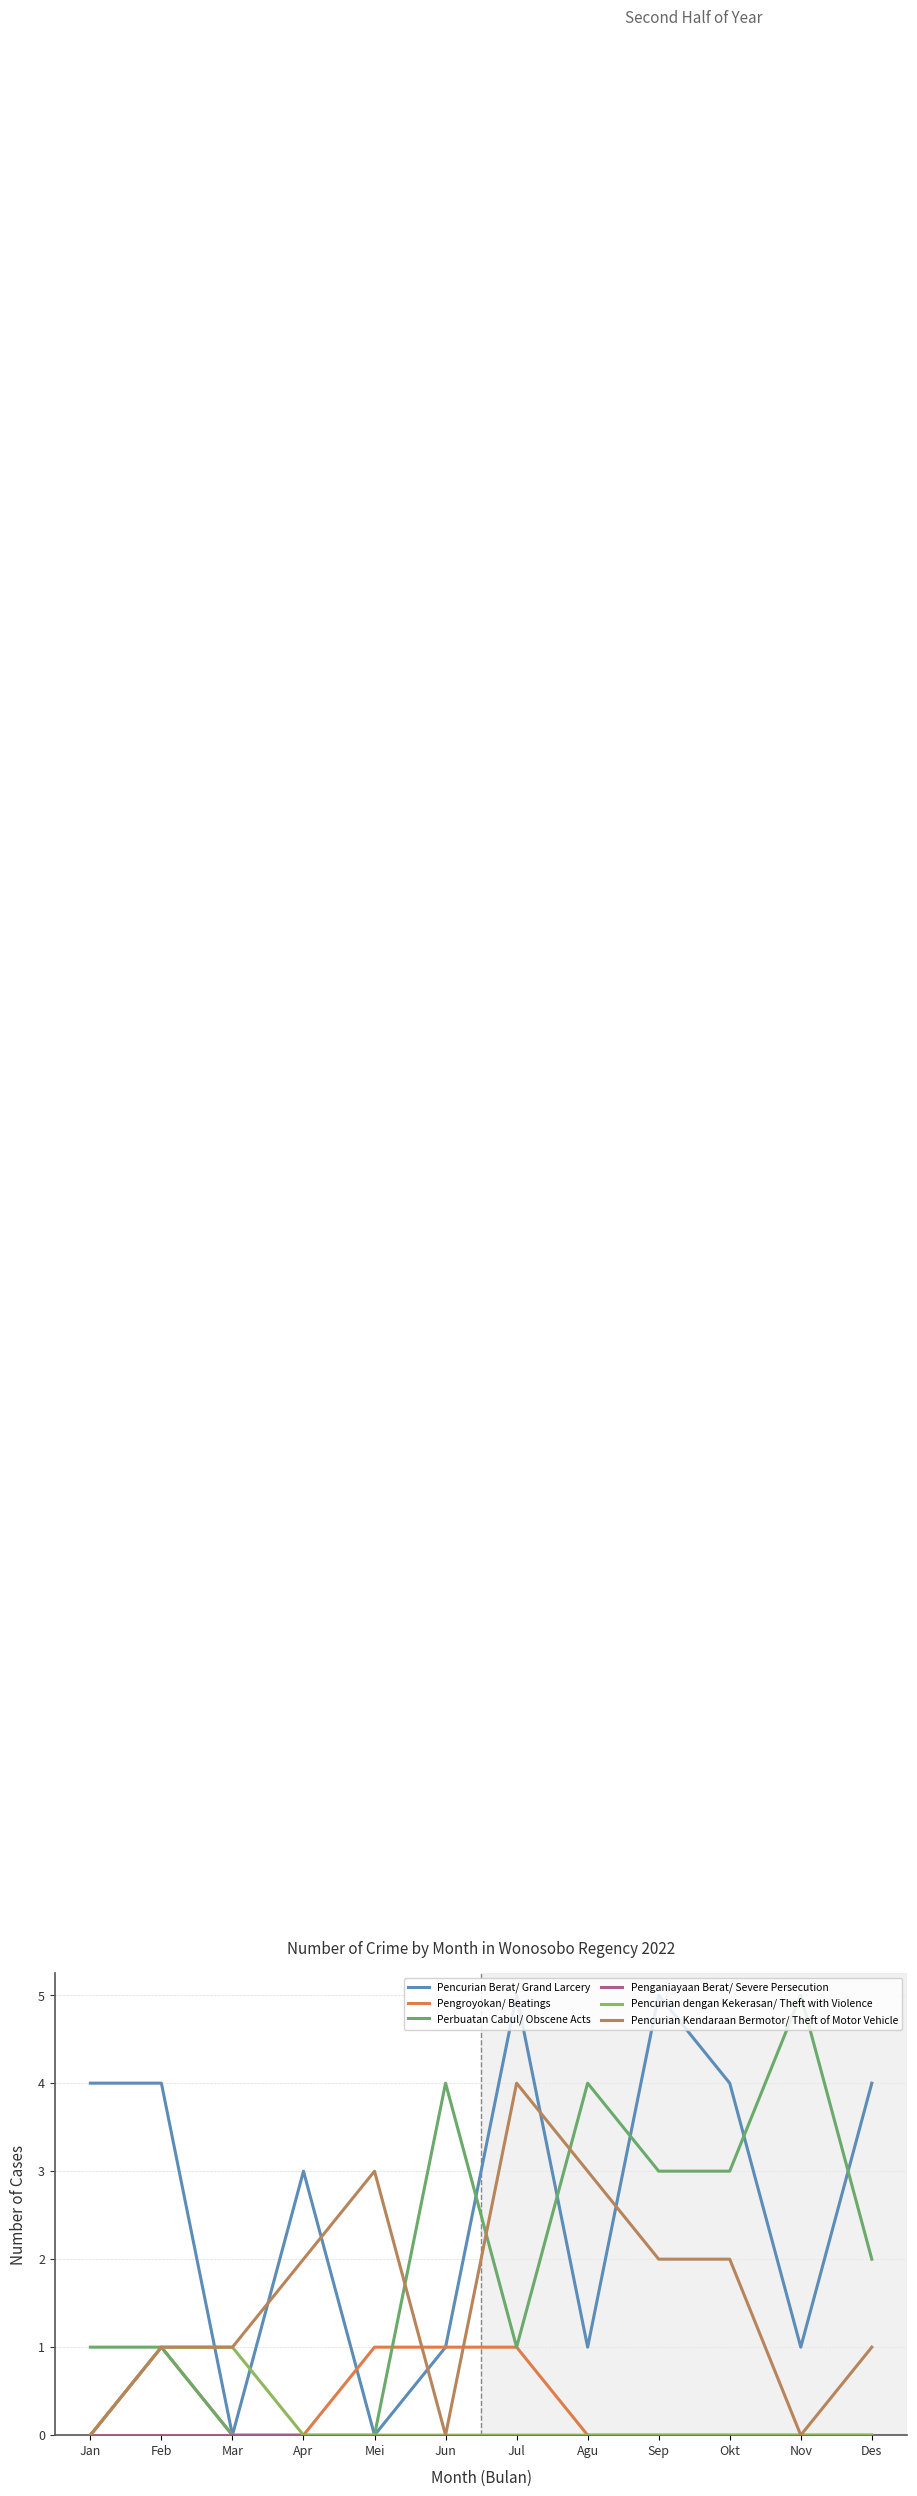

True or false: Pencurian Berat/ Grand Larcery and Pencurian Kendaraan Bermotor/ Theft of Motor Vehicle intersect in this chart.

True